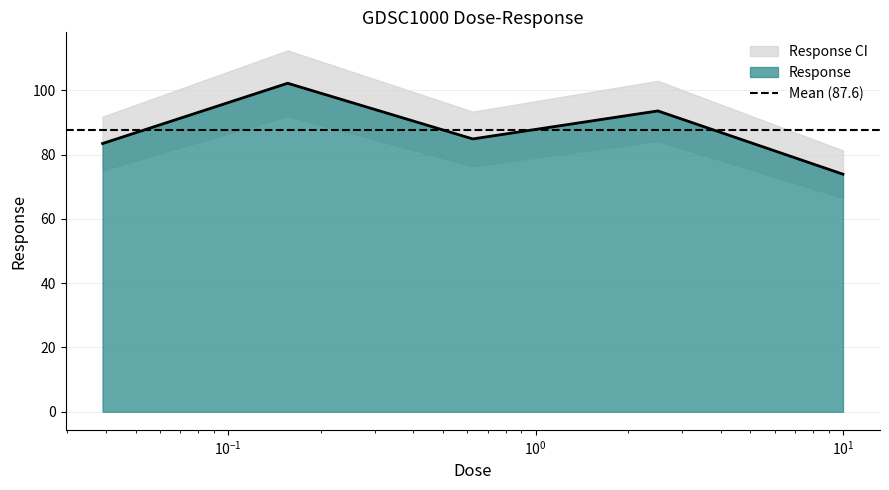

What is the minimum value for Response?

73.9